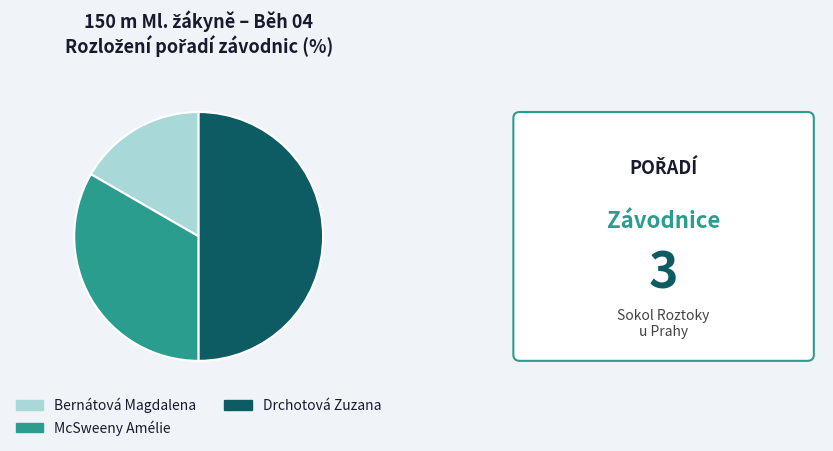

Approximately how many times larger is the value at Drchotová Zuzana compared to Bernátová Magdalena?

3.0